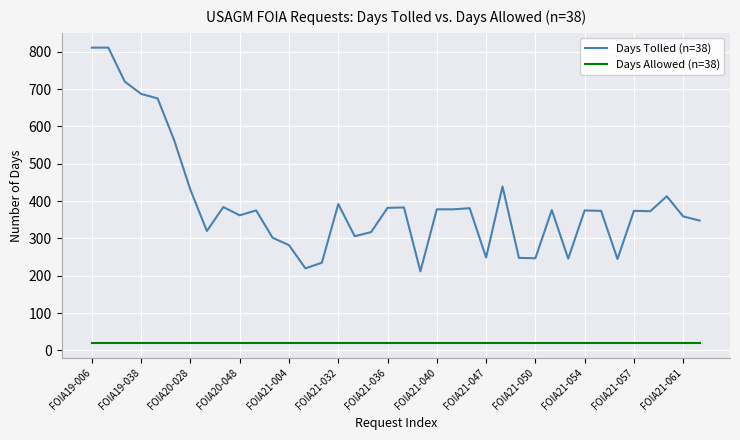

Is this an area chart (filled region under the line)?

No